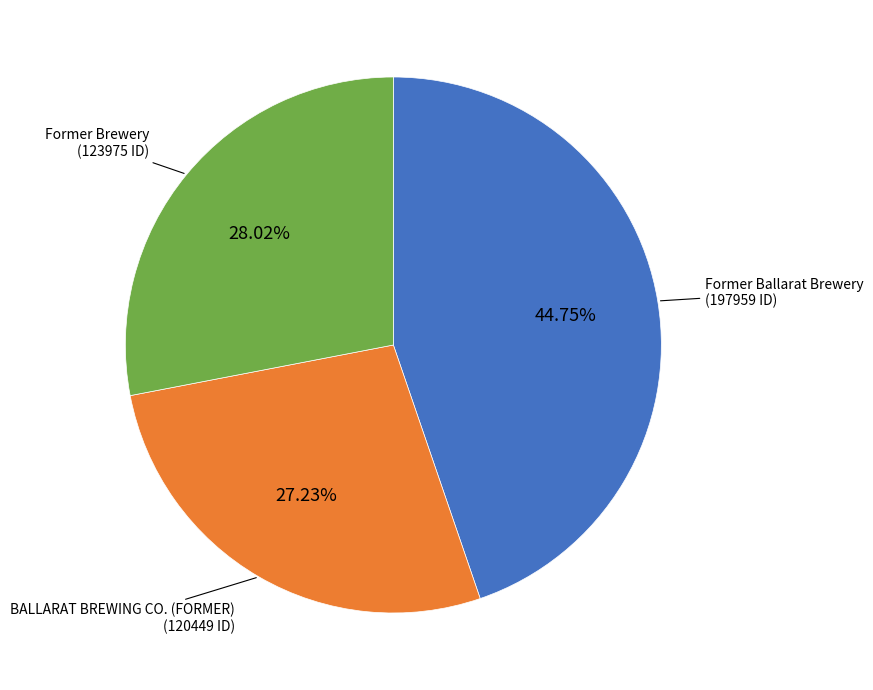

To the nearest percent, what is the difference between the largest and smallest slice percentages?

18%